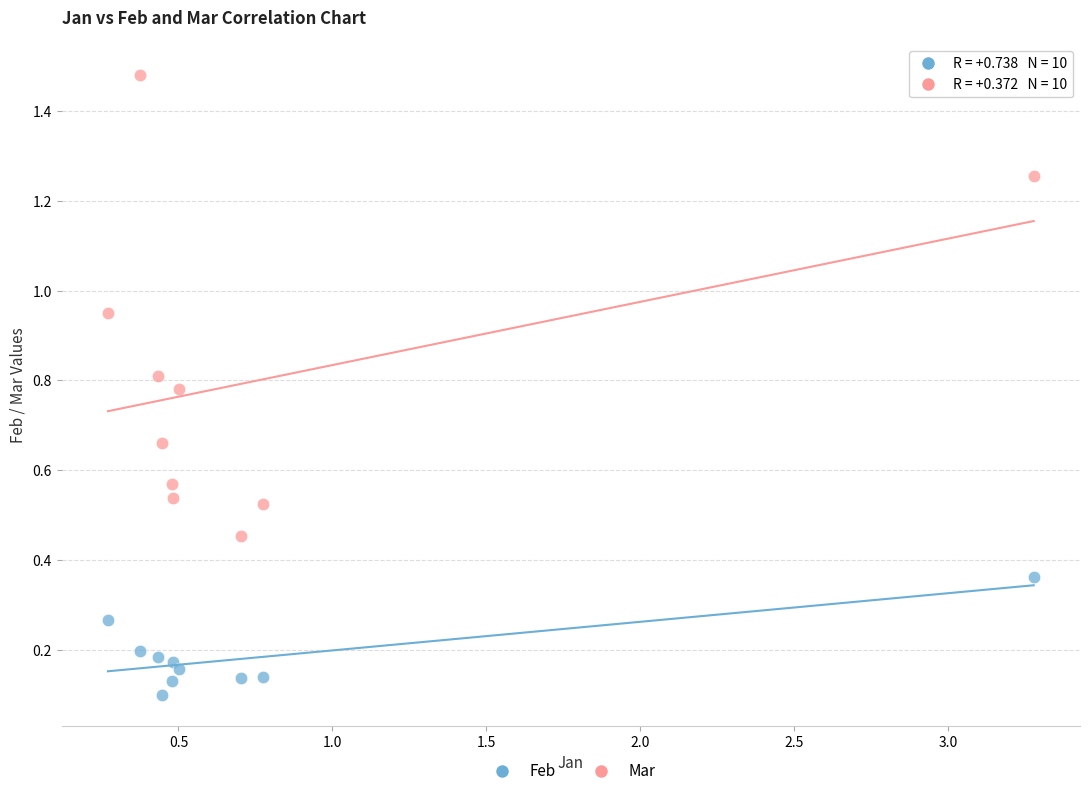

What are all the series names shown in the legend?

Feb, Mar